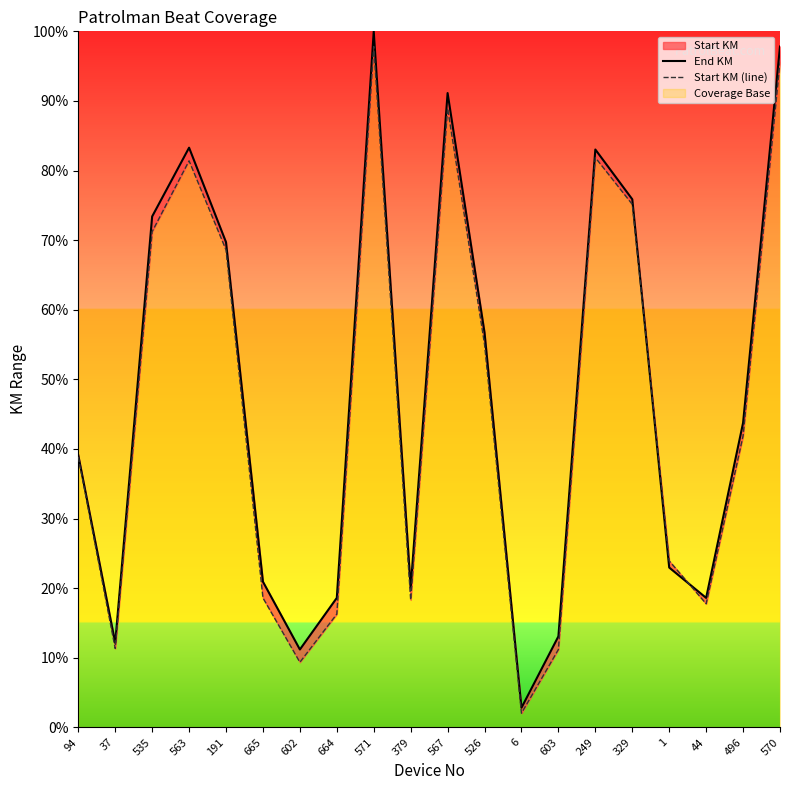

The value of End KM at 329 is 16.7. True or false?

False